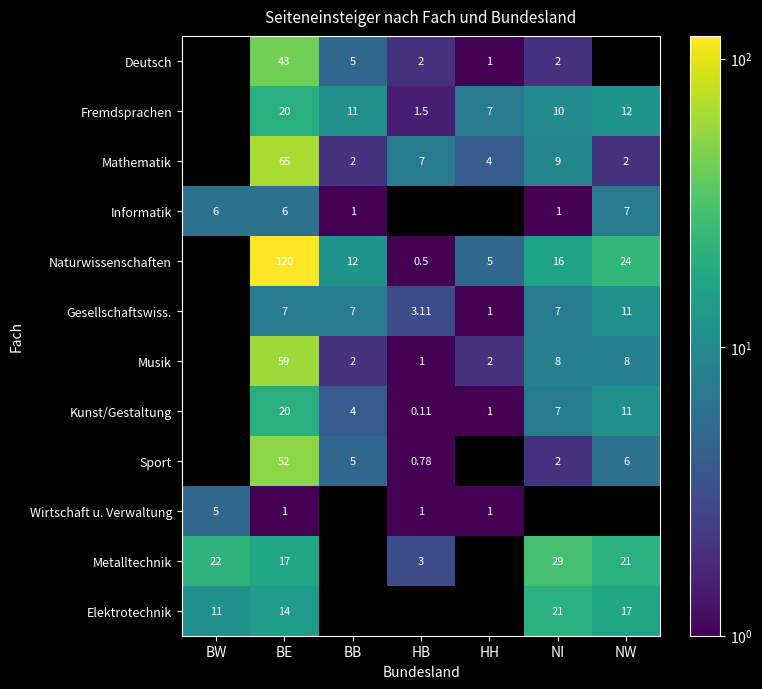

Count the Fremdsprachen values in the range 11 to 12.

2